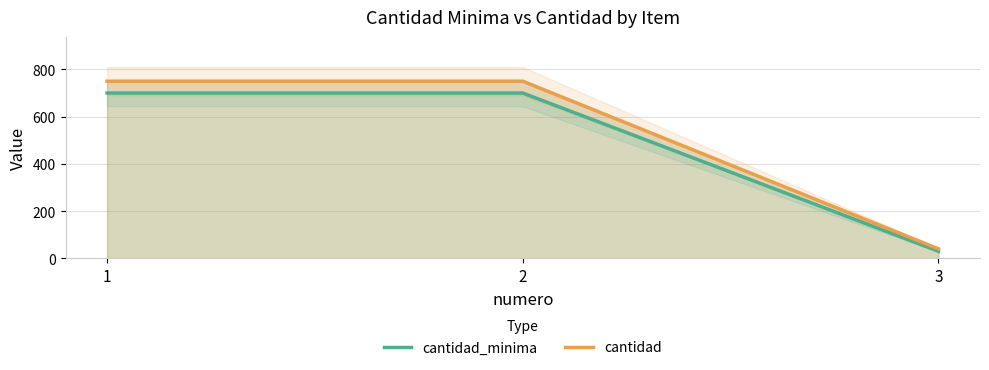

How many values in the cantidad series are below 750?

1